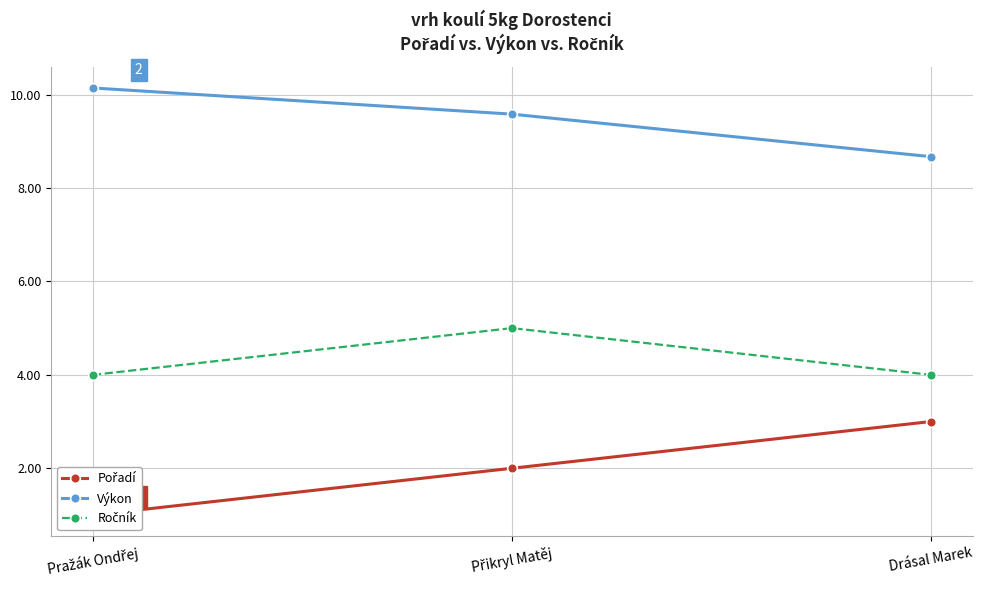

Count the Pořadí values in the range 1 to 3.

3